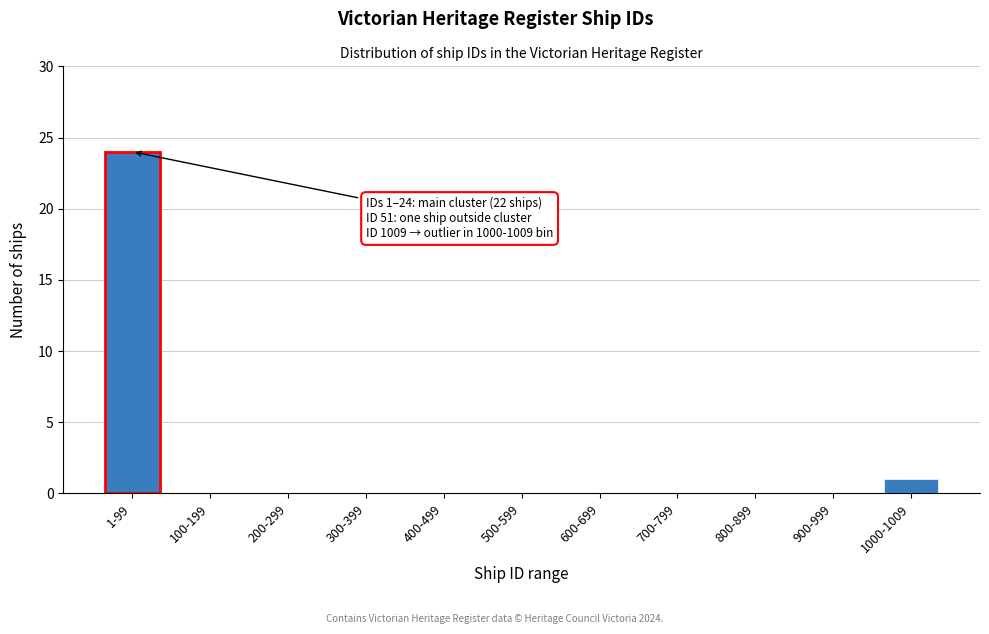

Reading right to left, transcribe all the data shown in this chart.

1000-1009=1	900-999=0	800-899=0	700-799=0	600-699=0	500-599=0	400-499=0	300-399=0	200-299=0	100-199=0	1-99=24